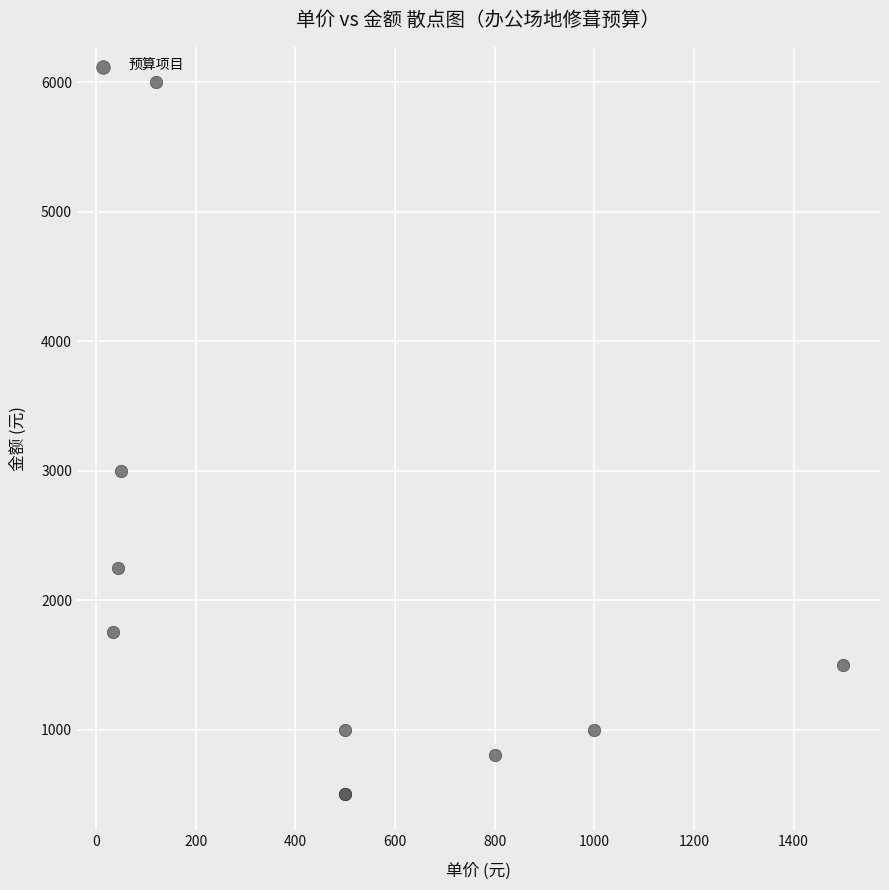

What Y value in the scatter plot is closest to 3250?

3000